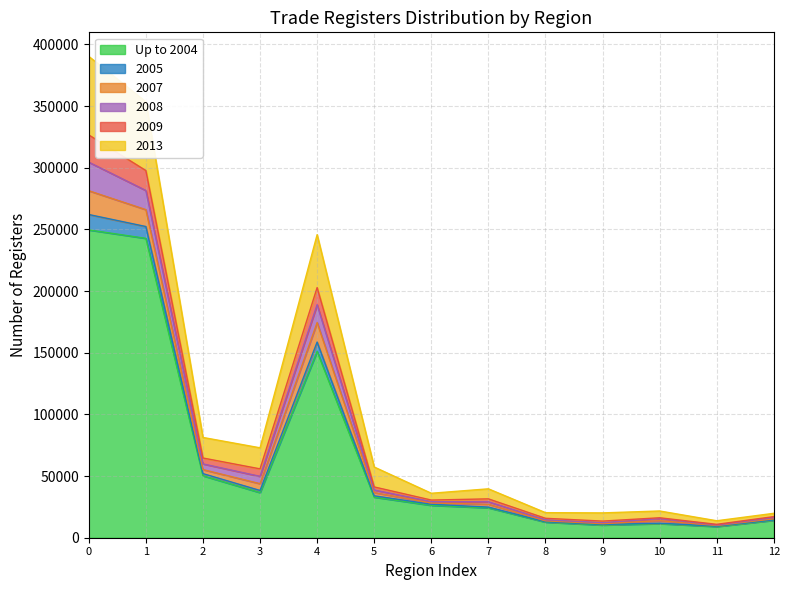

True or false: 2009 and Up to 2004 cross at least once.

False